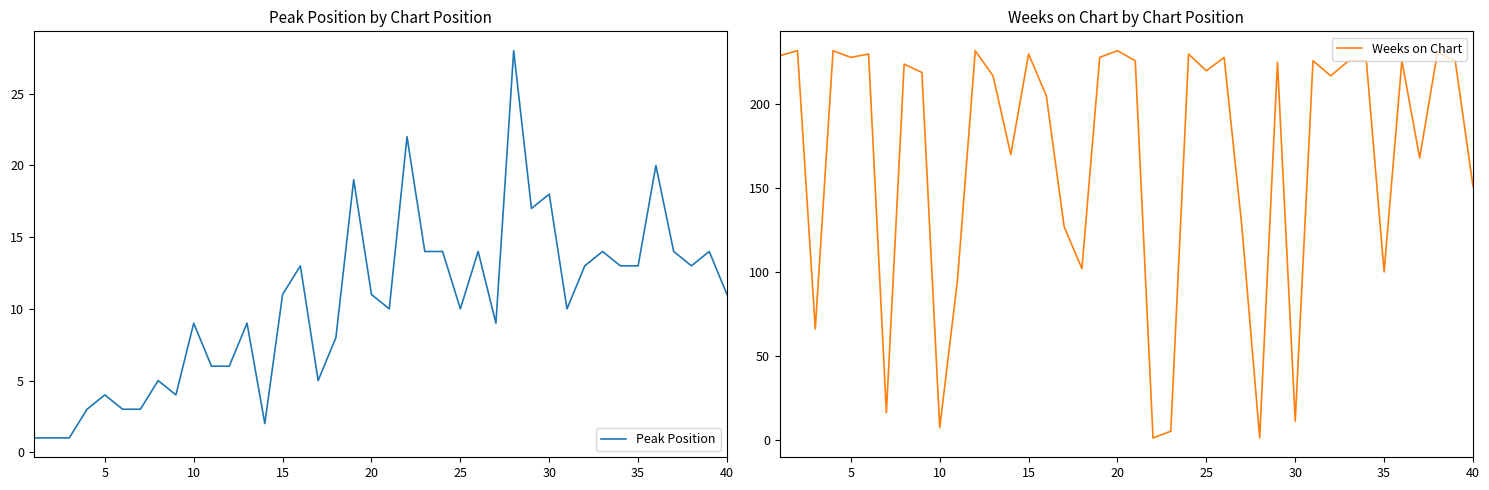

What is the maximum value for Weeks on Chart?

232